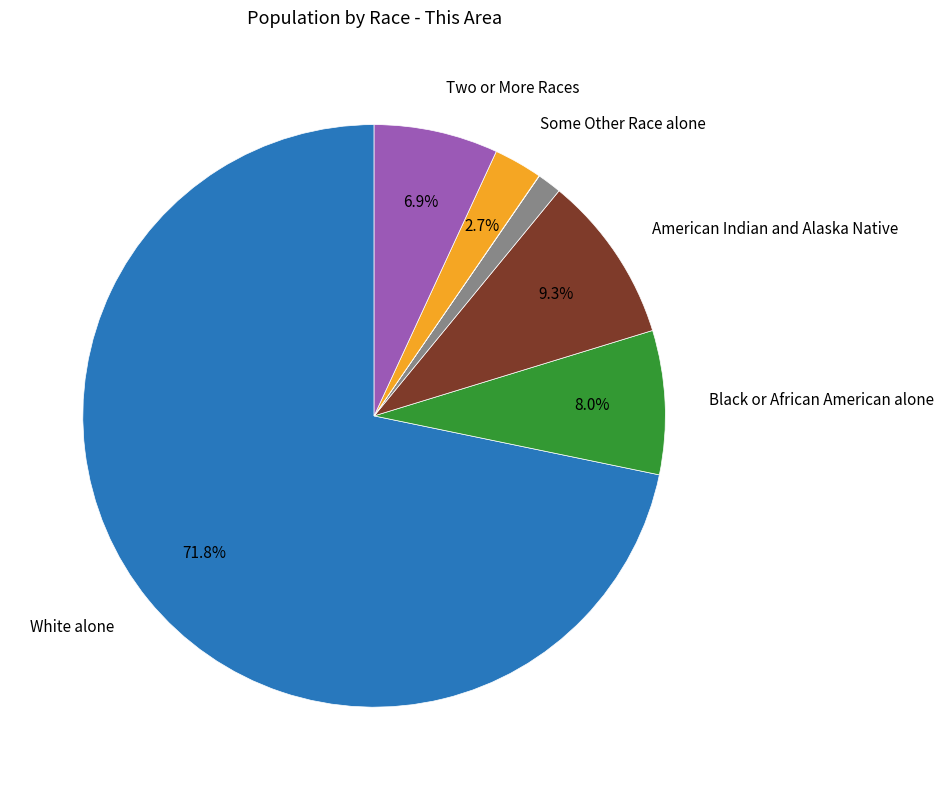

To the nearest percent, what is the difference between the largest and smallest slice percentages?

72%